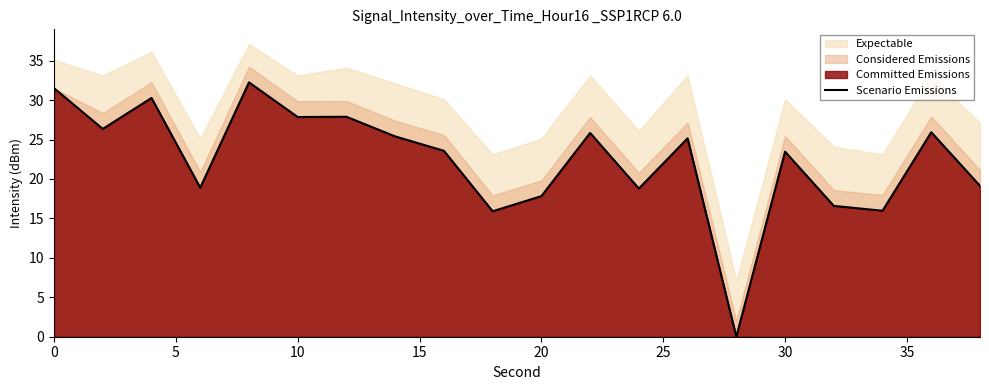

What is the highest value of the Scenario Emissions series?

32.2